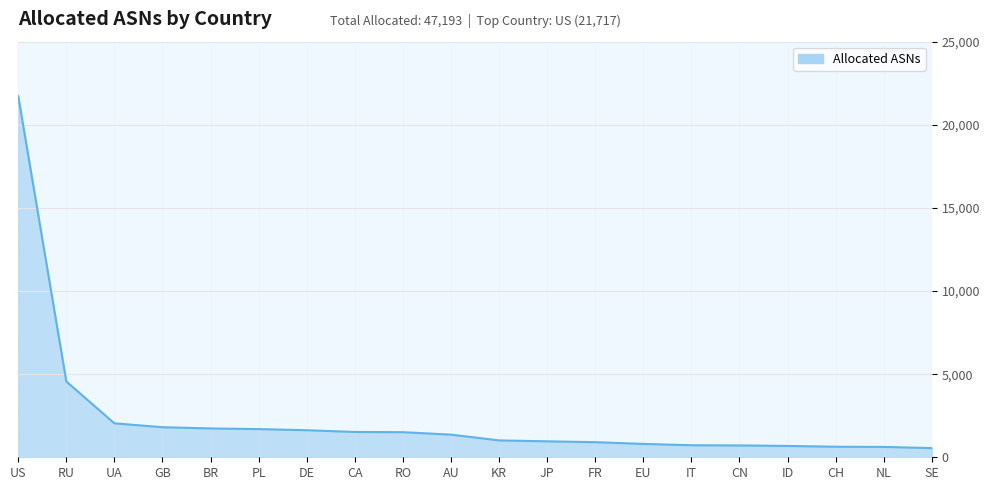

What is the difference between the maximum and minimum values?

21165